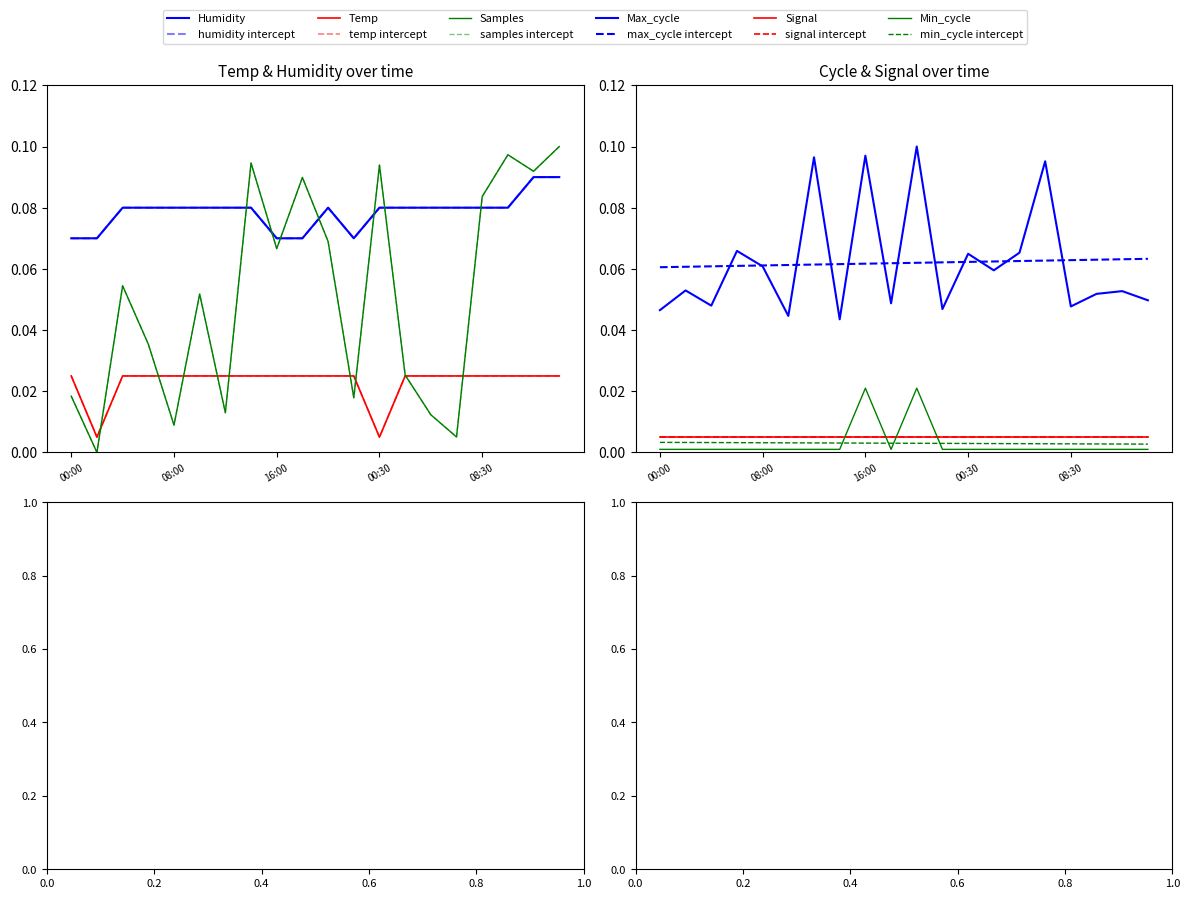

At how many categories does at least one series exceed 0?

20